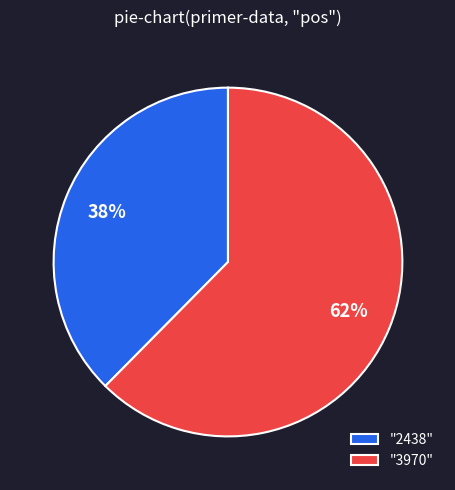

Is there any slice that represents more than half of the pie?

Yes